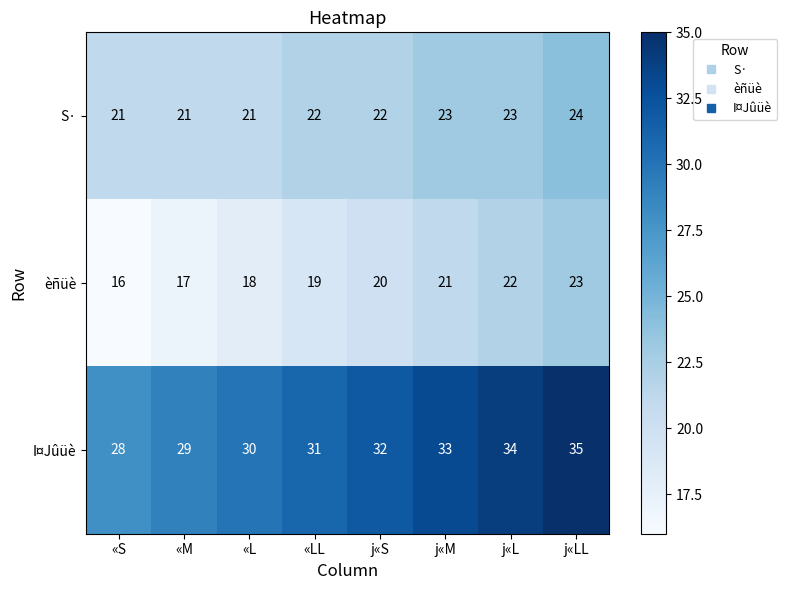

What is the approximate value of S· at j«S?

22